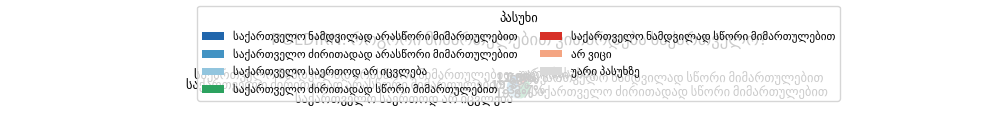

Is there a majority slice in this chart?

No